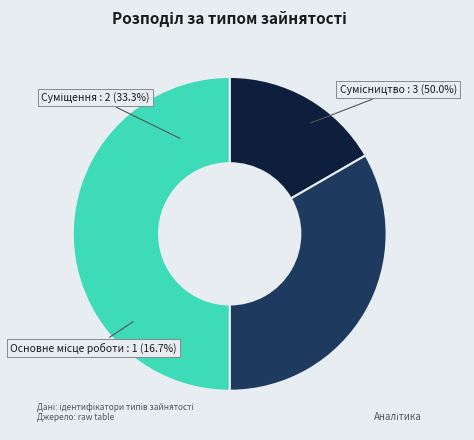

How many segments does this pie chart have?

3